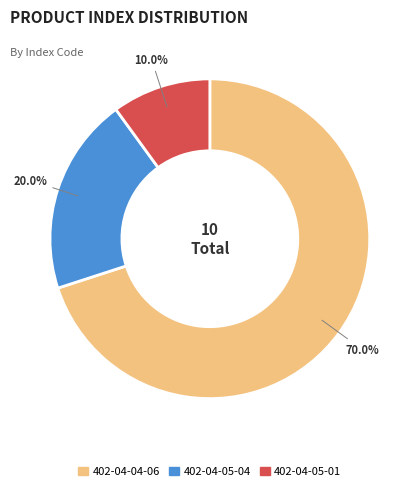

Which category accounts for the majority?

402-04-04-06